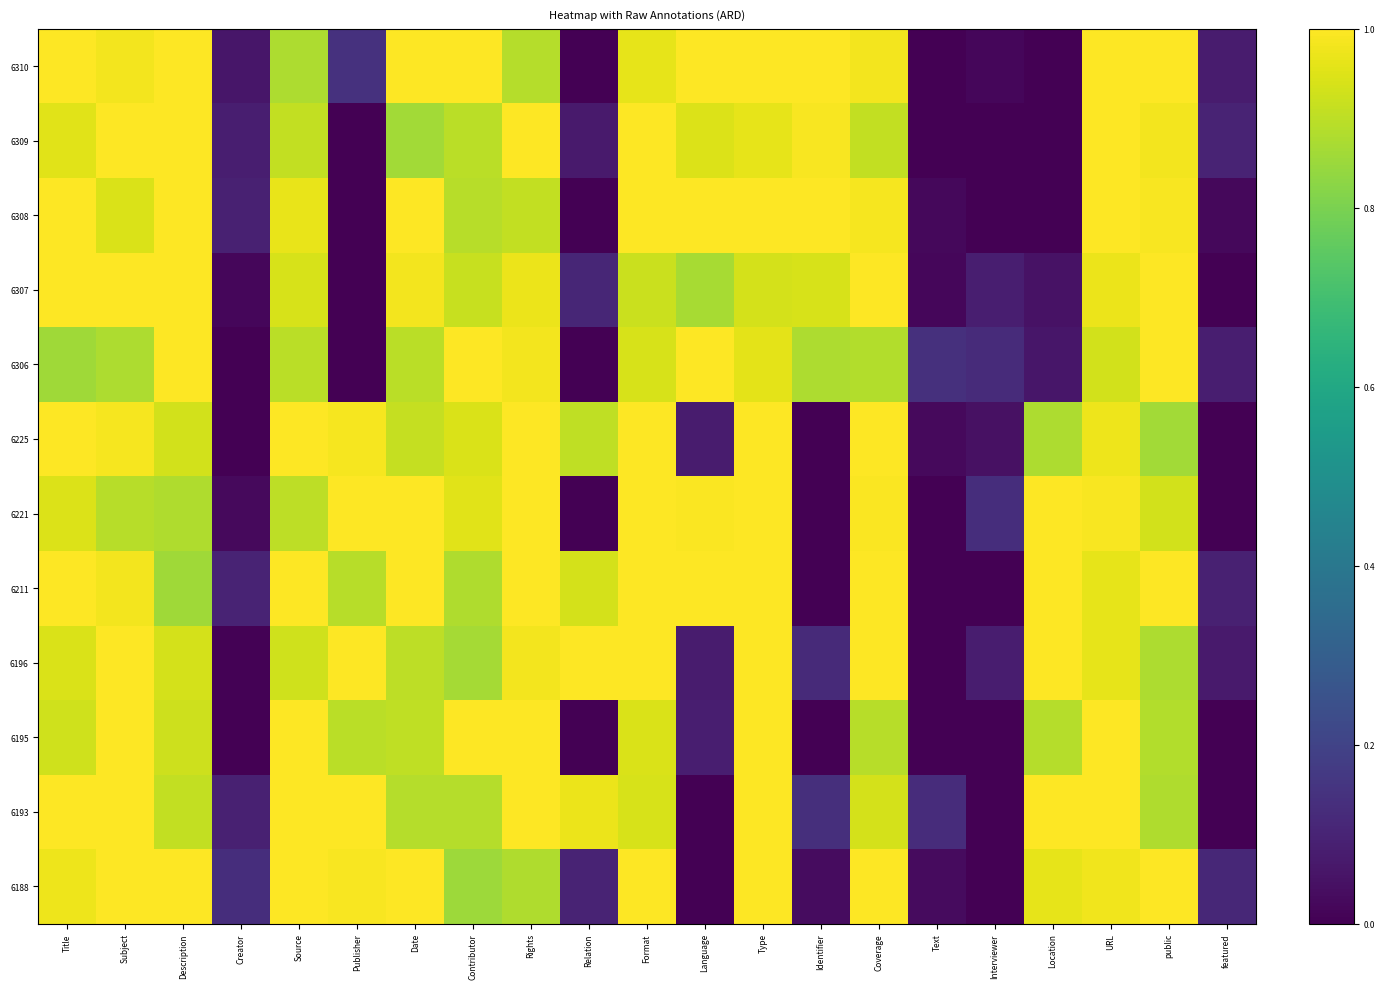

What is the total value across all series at Title?

11.6